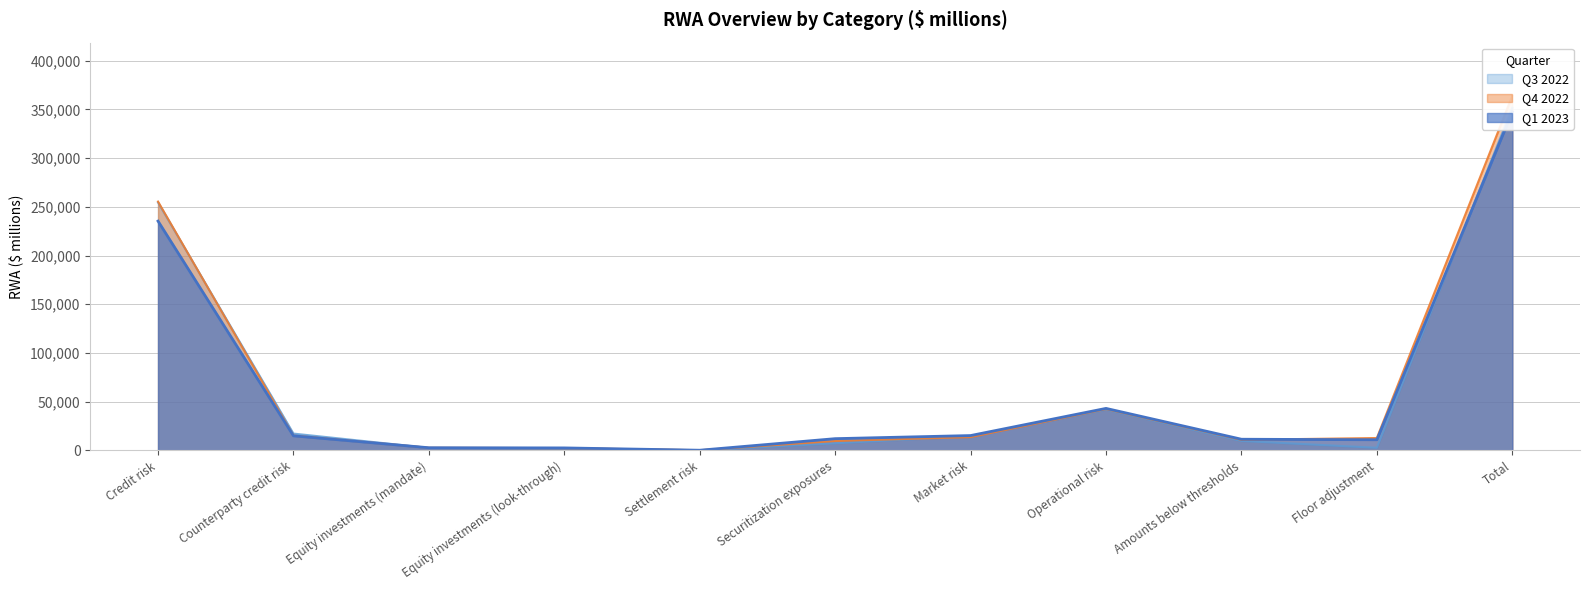

How many distinct data groups are displayed?

3